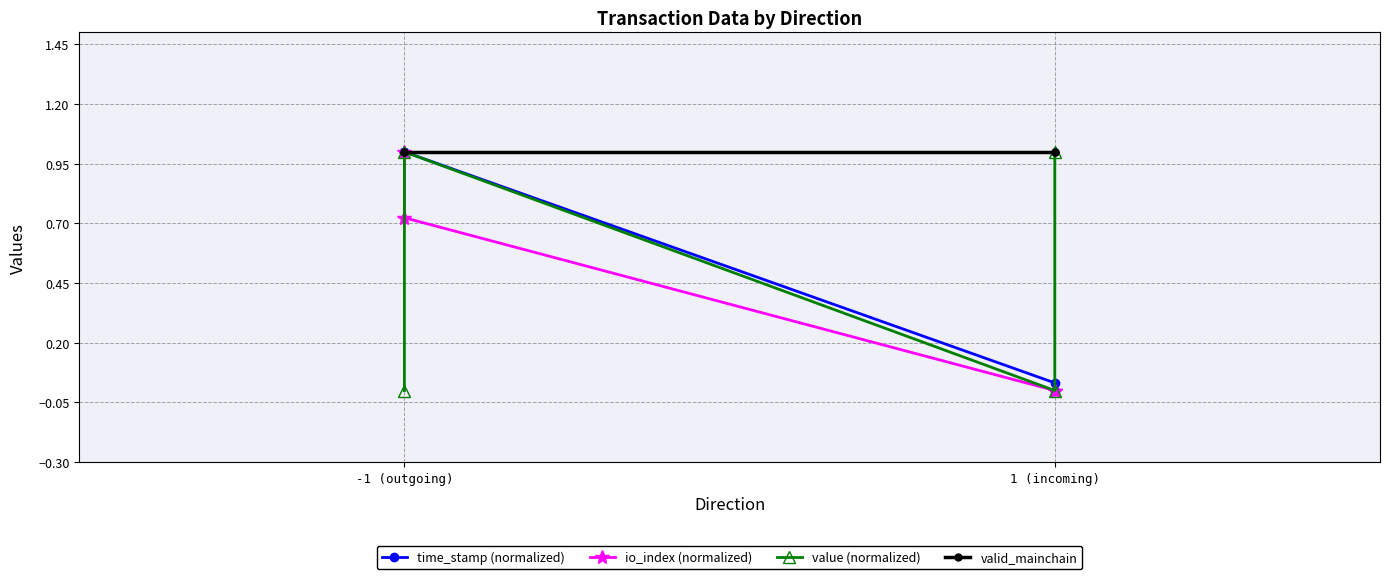

What value does the io_index (normalized) series have at -1 (outgoing)?

1.0